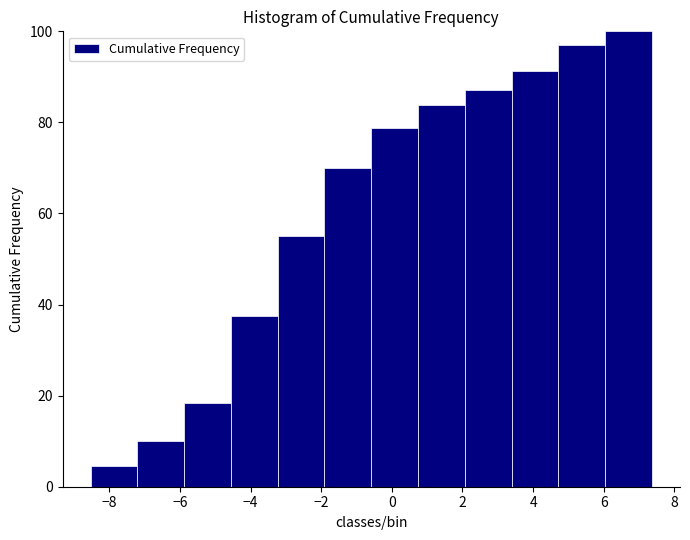

Reading left to right, list every bar in this chart as the range it spans on the x-axis followed by its height. Neither the bar edges nor the heights are printed on the chart, so give them approximately, as read against the axes.

-8.6 to -7.2: 4
-7.2 to -5.8: 10
-5.8 to -4.6: 18
-4.6 to -3.2: 38
-3.2 to -2.0: 56
-2.0 to -0.6: 70
-0.6 to 0.8: 78
0.8 to 2.0: 84
2.0 to 3.4: 88
3.4 to 4.8: 92
4.8 to 6.0: 98
6.0 to 7.4: 100